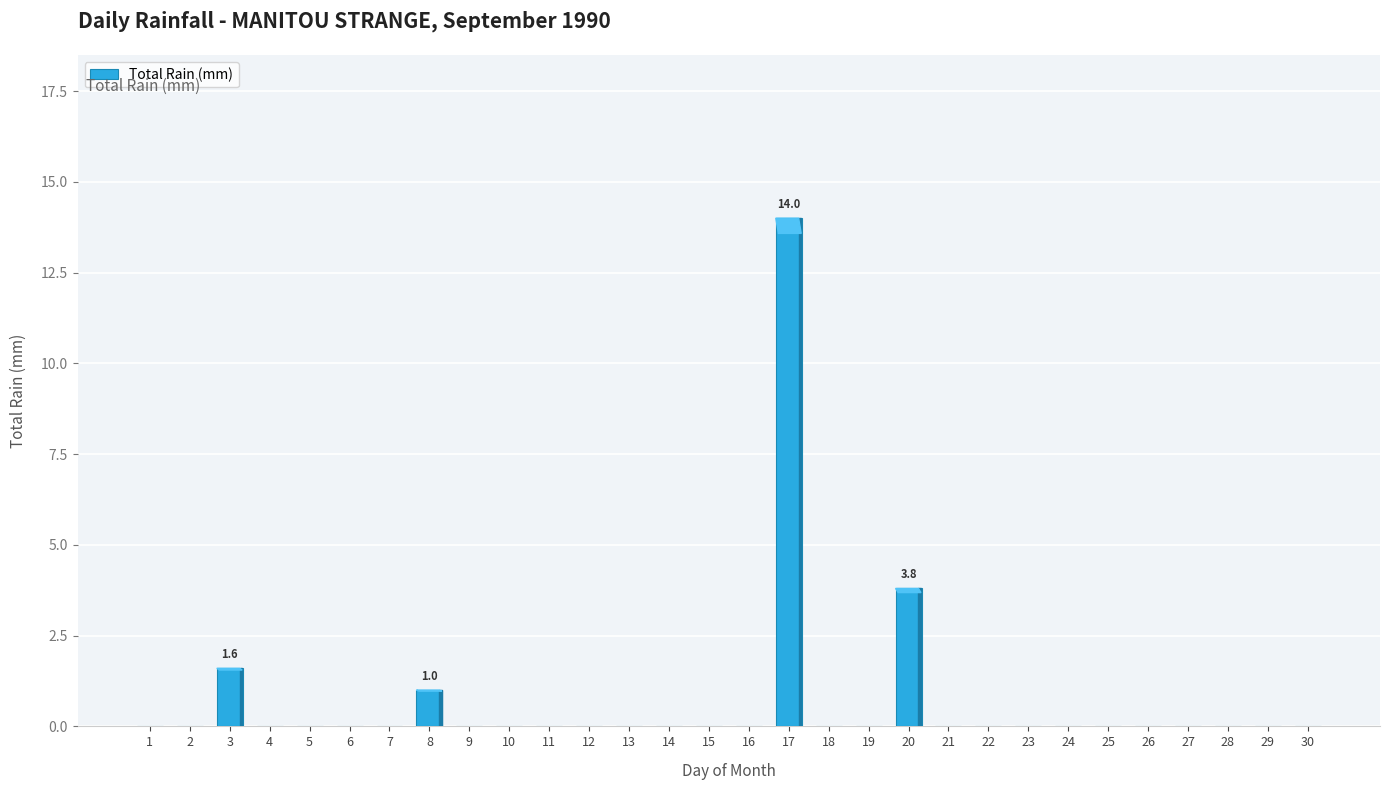

Are the bars horizontal?

No